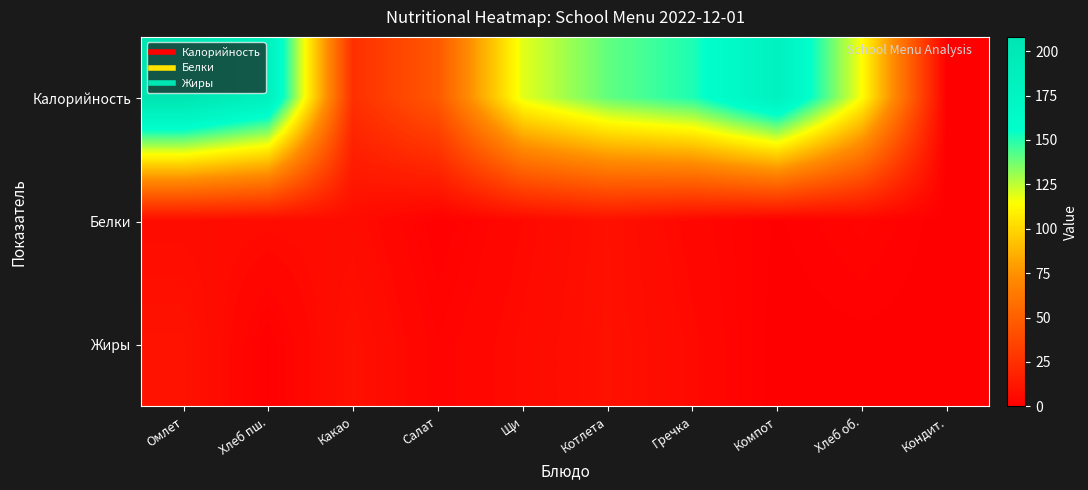

What is the spread (max minus min) of values at Щи?

114.1